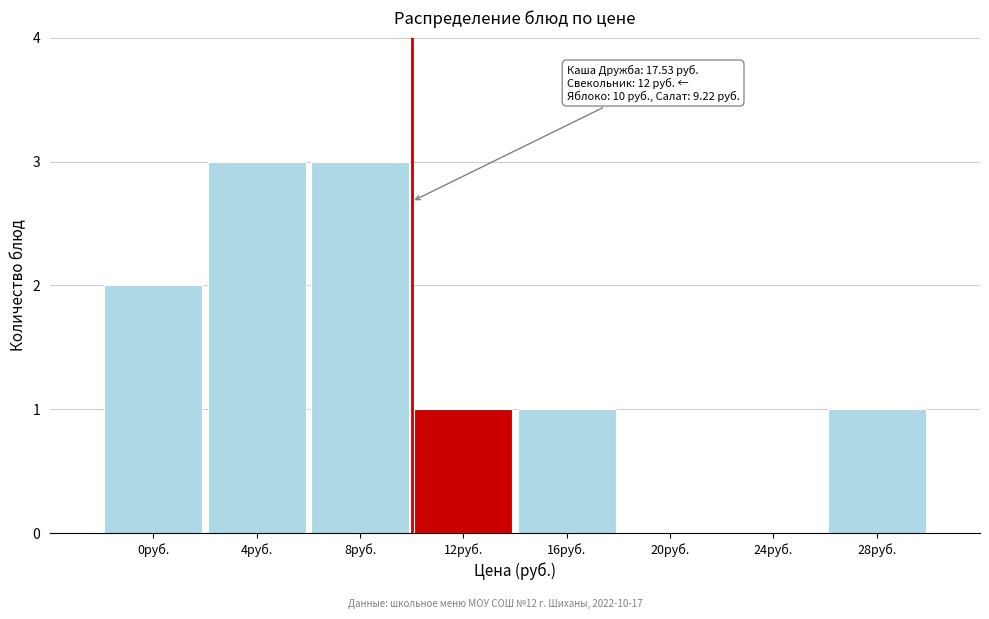

Reading right to left, extract all data points from this chart.

28руб.=1	24руб.=0	20руб.=0	16руб.=1	12руб.=1	8руб.=3	4руб.=3	0руб.=2